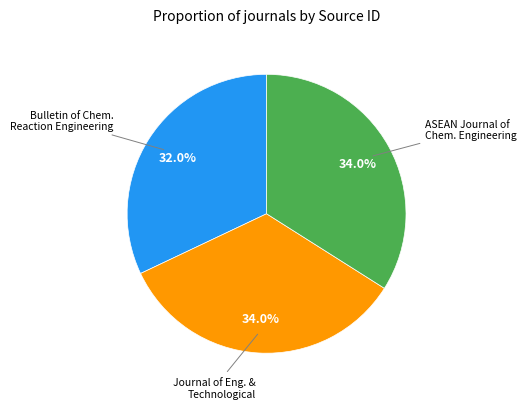

Does any single category account for the majority?

No